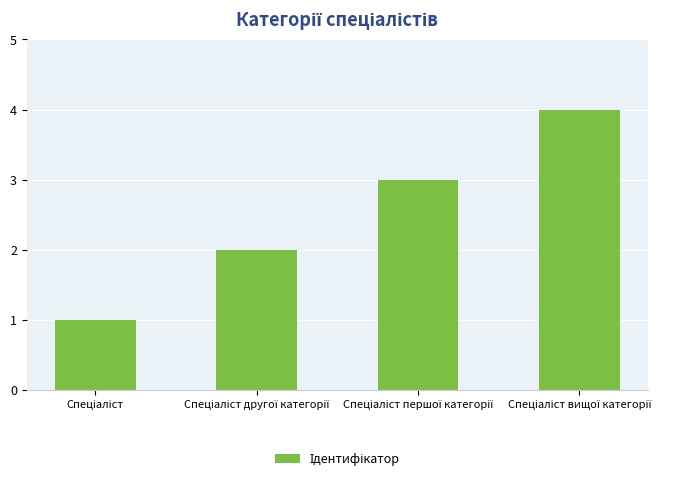

What is the difference between the maximum and minimum values?

3